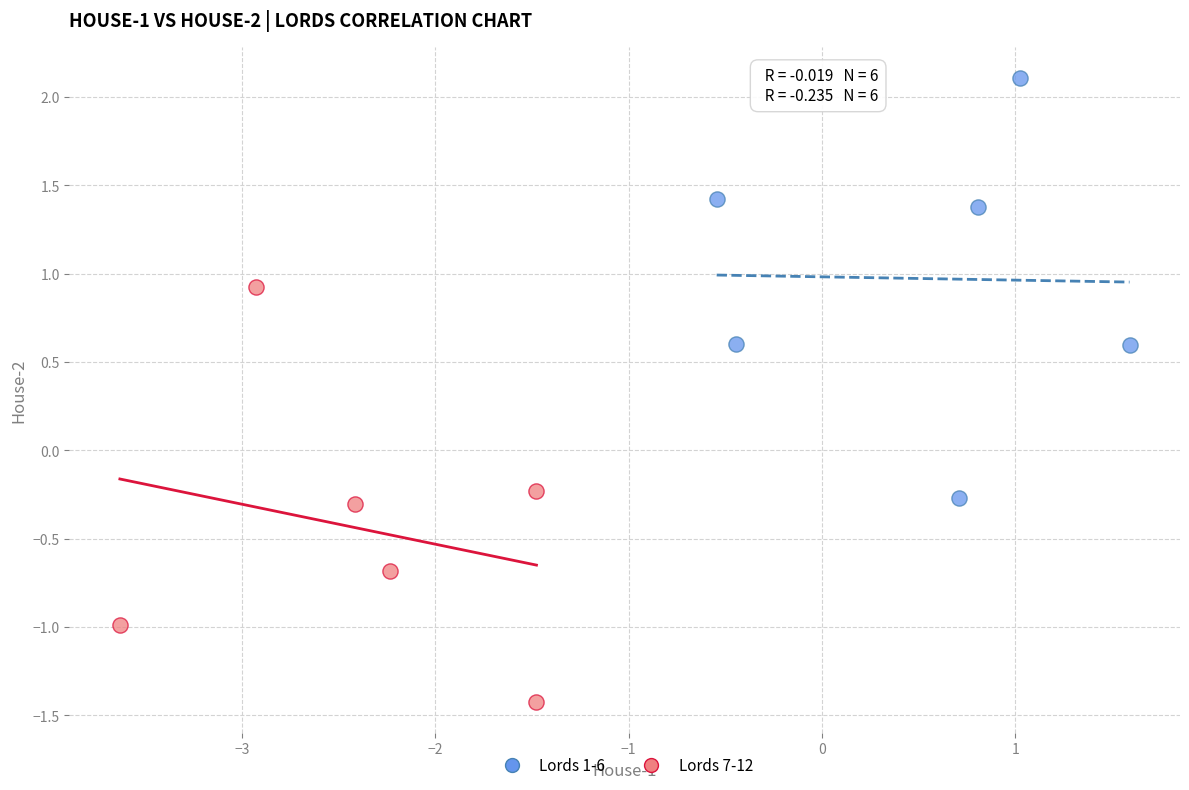

Which series reaches the maximum Y coordinate?

Lords 1-6